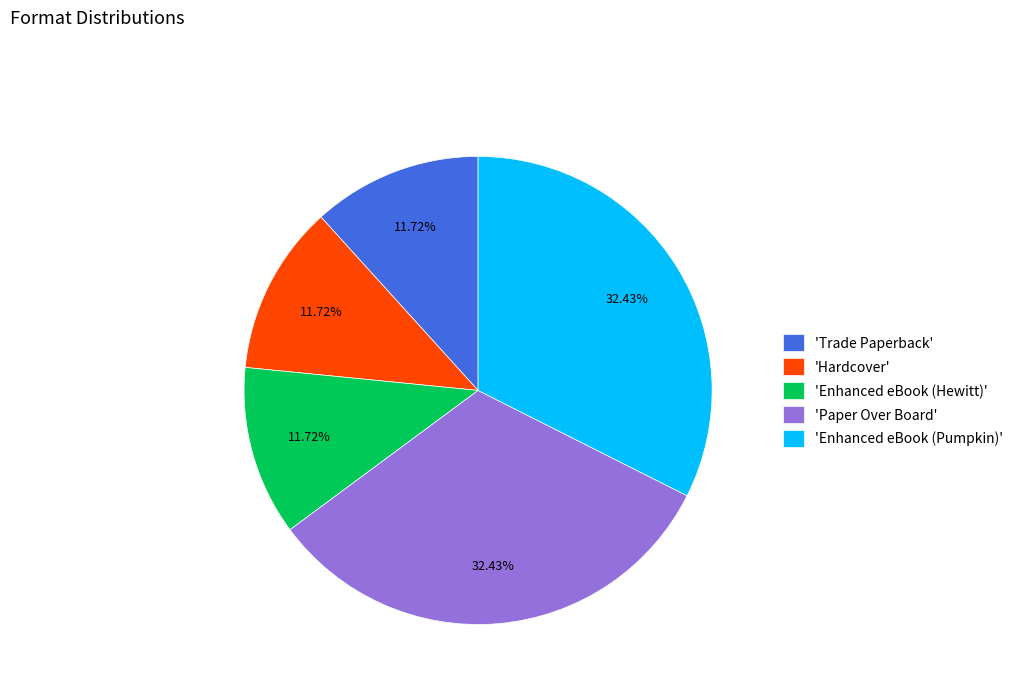

Is 'Paper Over Board' the majority of the pie?

No